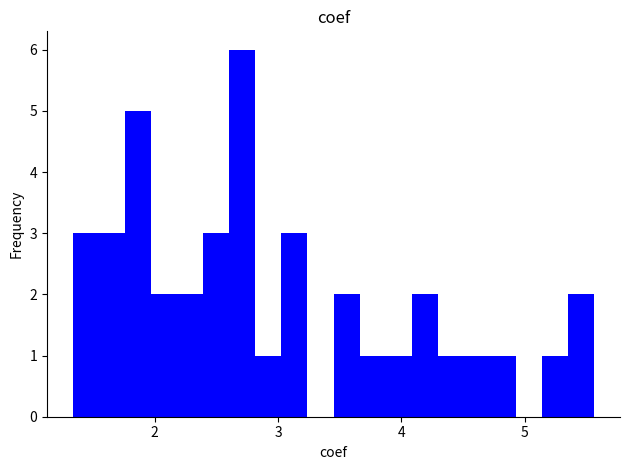

Around what value on the x-axis is the tallest bar? Give the approximate position of its centre, as read against the axis.

2.7